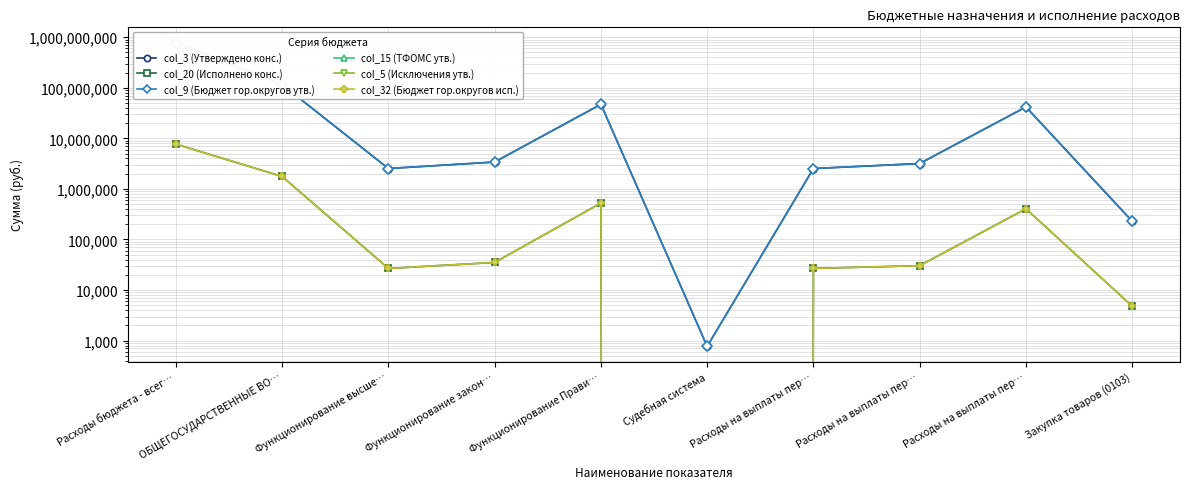

Count the number of categories in the chart.

10